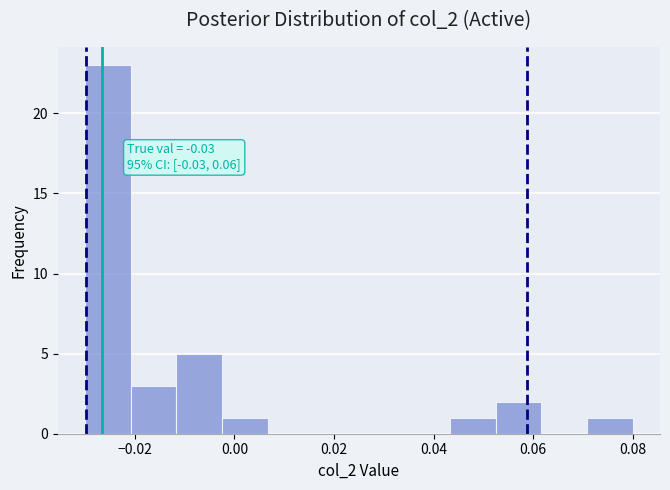

Which range on the x-axis has the tallest bar?

-0.030 to -0.020